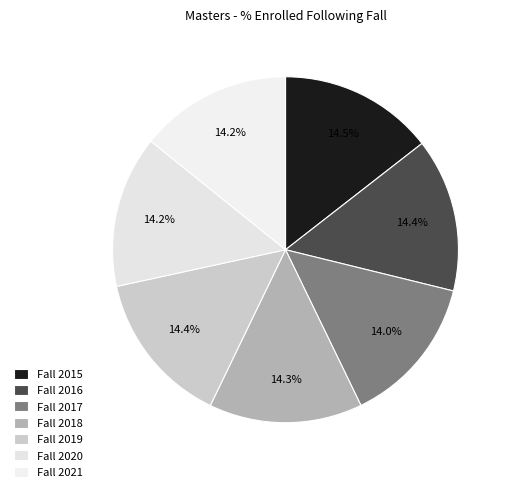

How many segments does this pie chart have?

7